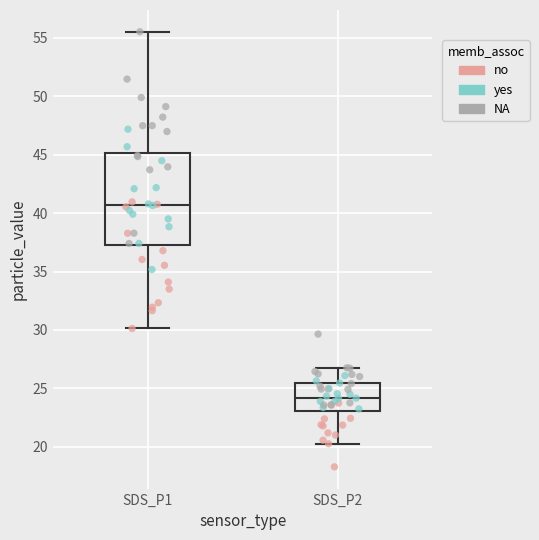

Comparing the boxes themselves (not the whiskers), which one is the tallest?

SDS_P1